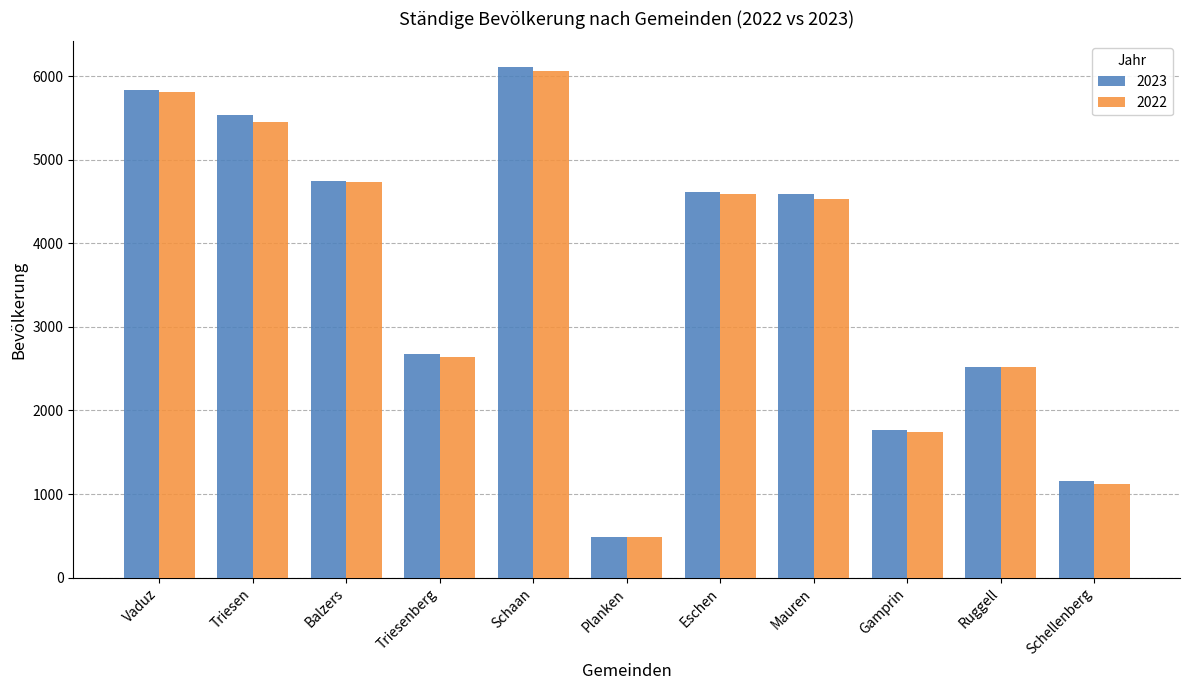

What are all the series names shown in the legend?

2023, 2022